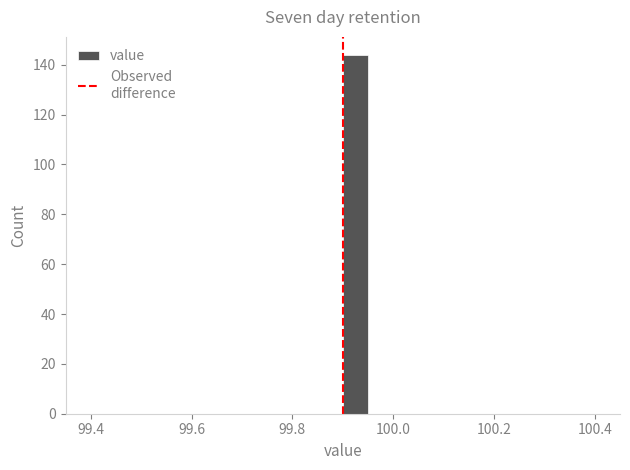

Read against the x-axis, roughly where is the centre of the tallest bar?

99.92